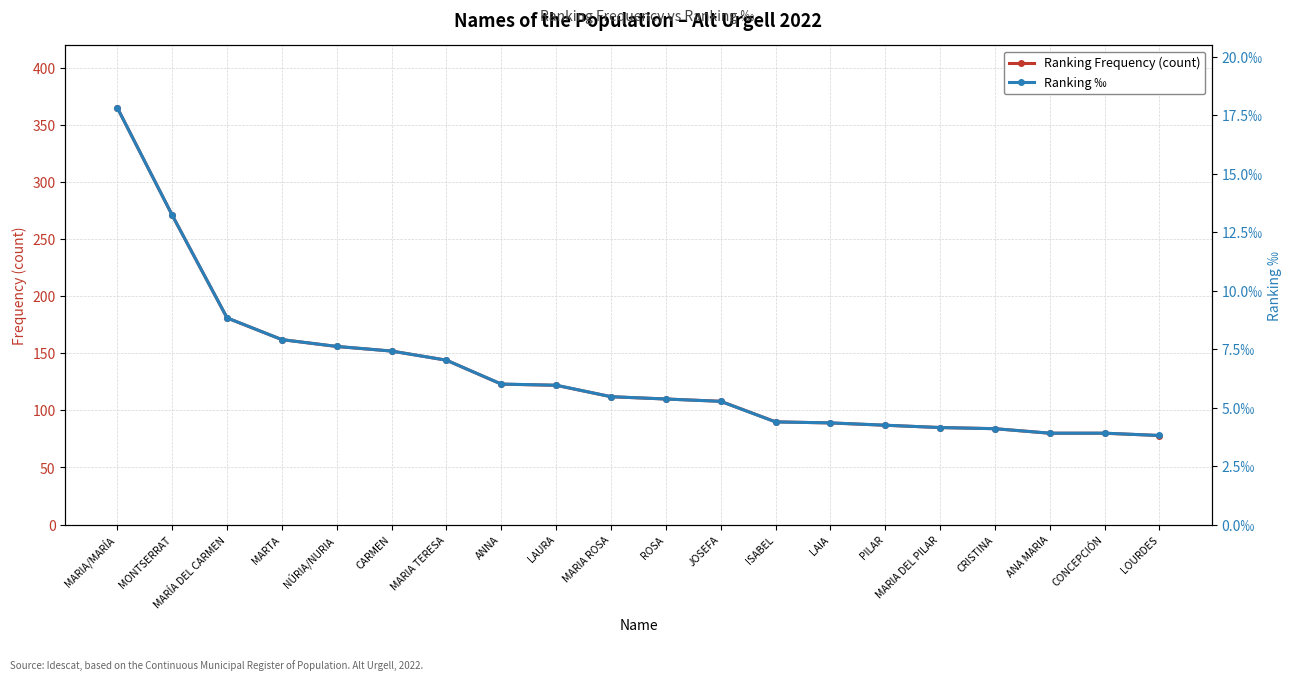

At which label does Ranking ‰ reach its peak?

MARIA/MARÍA